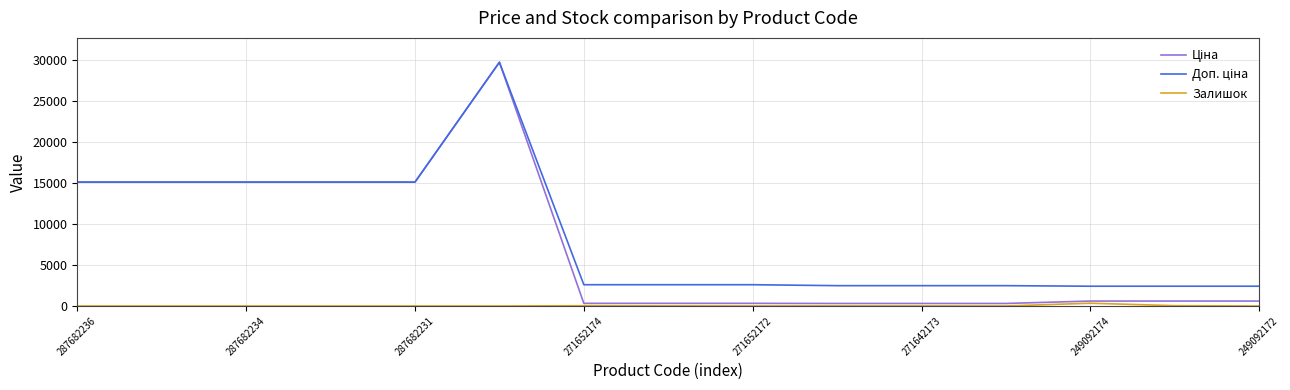

Is this an area chart (filled region under the line)?

No